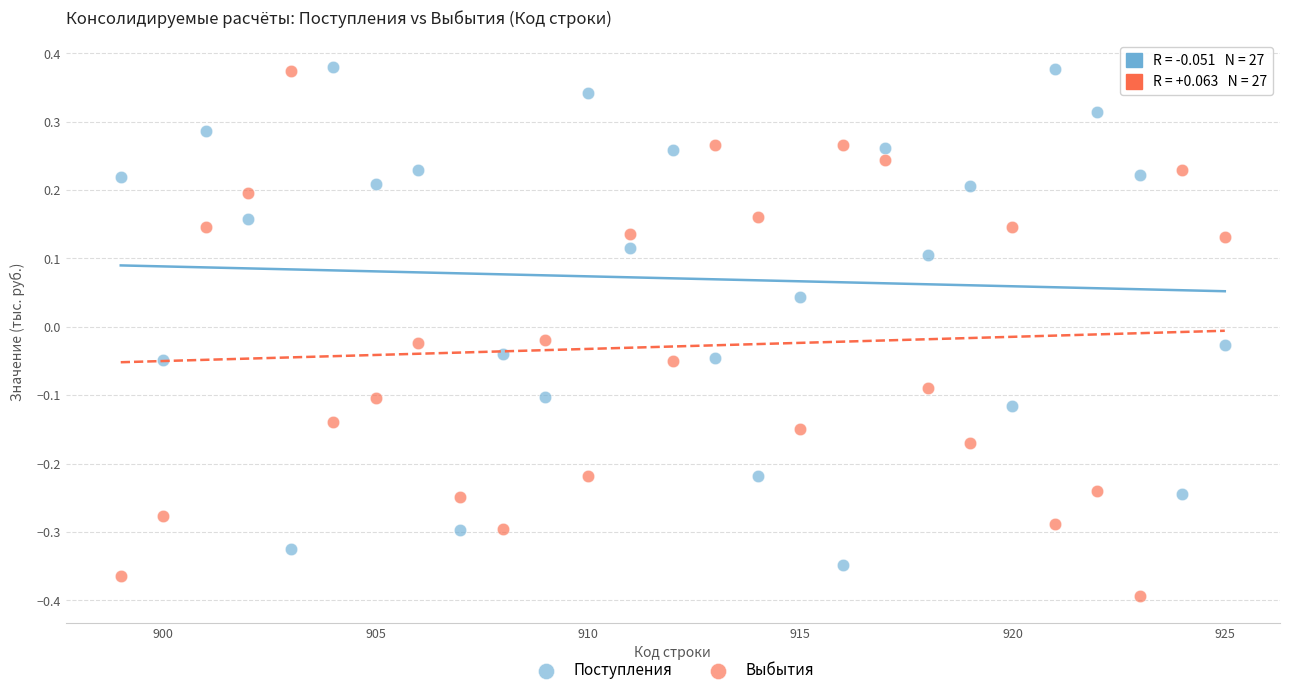

Which series has the widest spread of Y values?

Выбытия